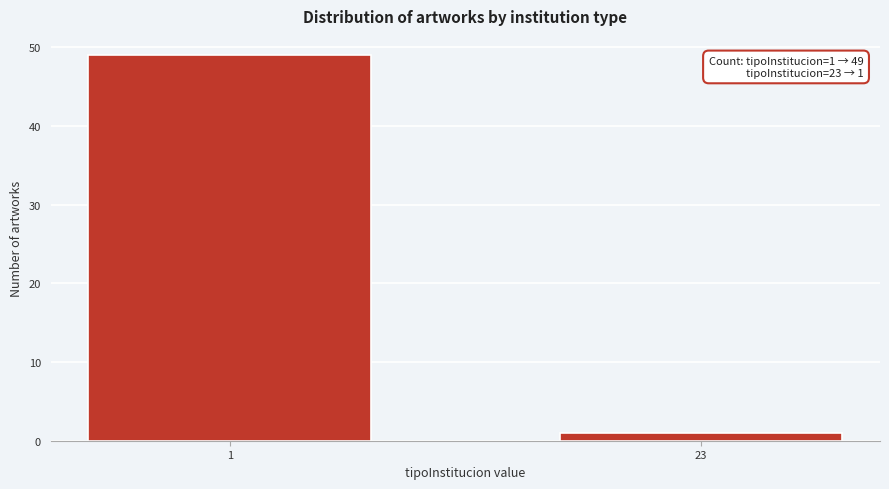

Reading left to right, transcribe all the data shown in this chart.

1=49	23=1